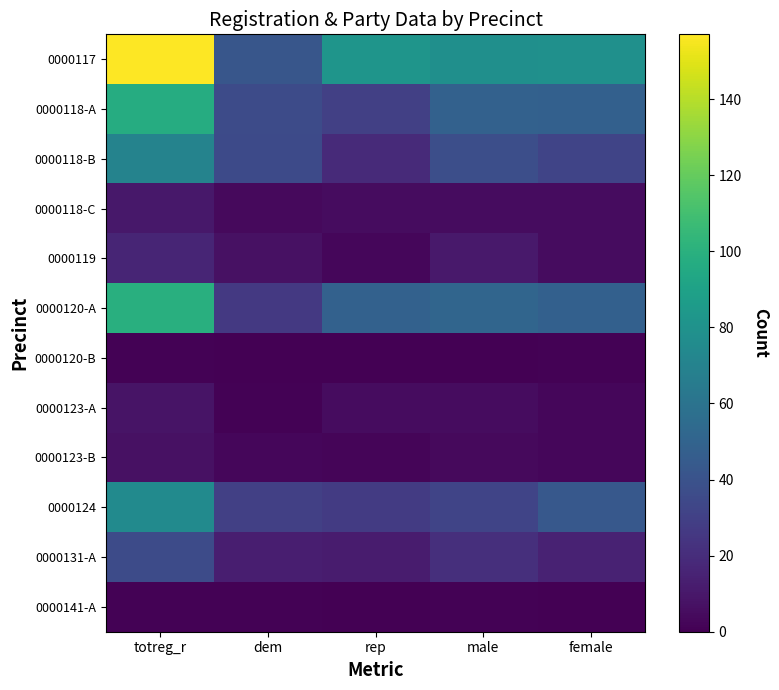

Which series has the largest range (max minus min)?

0000117